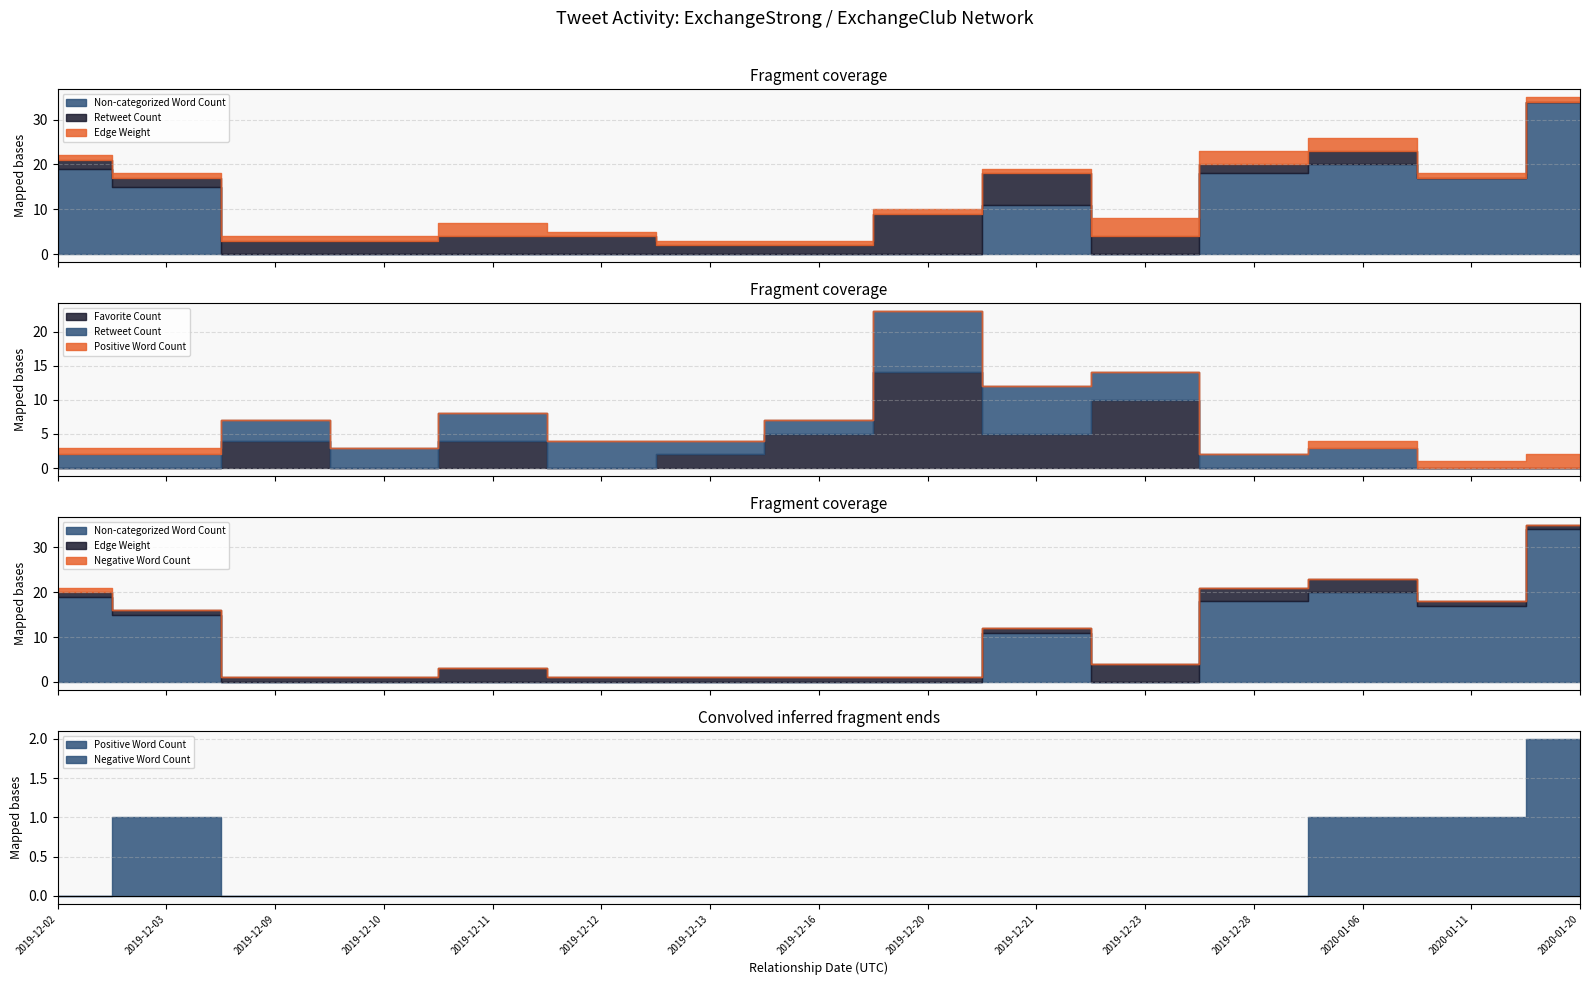

Does the chart have visible grid lines?

Yes